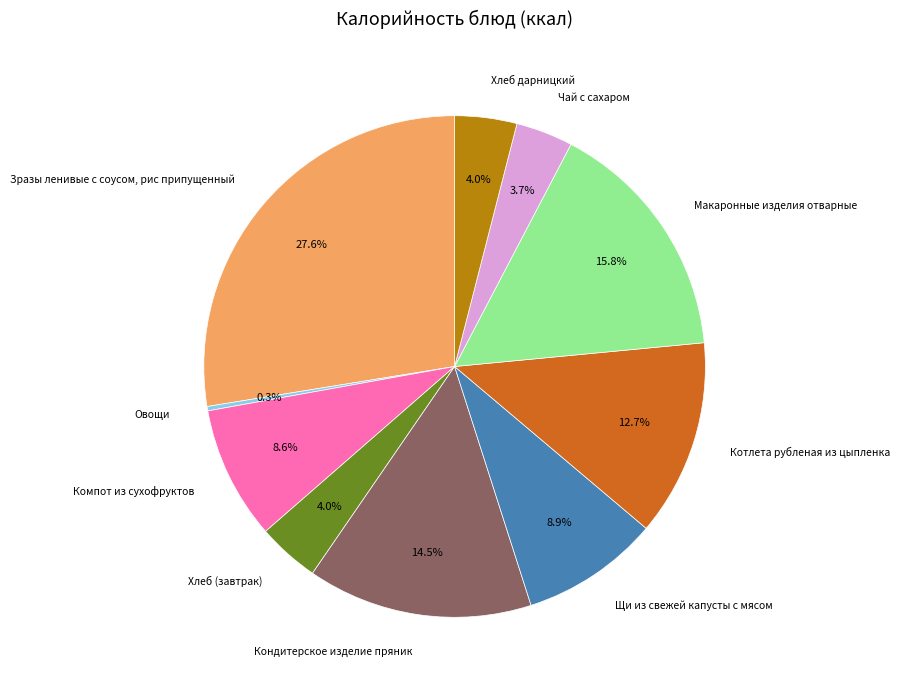

Which has a higher value, Котлета рубленая из цыпленка or Хлеб (завтрак)?

Котлета рубленая из цыпленка